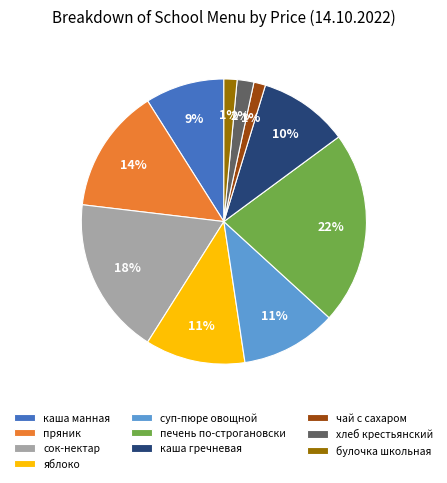

To the nearest percent, what is the difference between the largest and smallest slice percentages?

21%